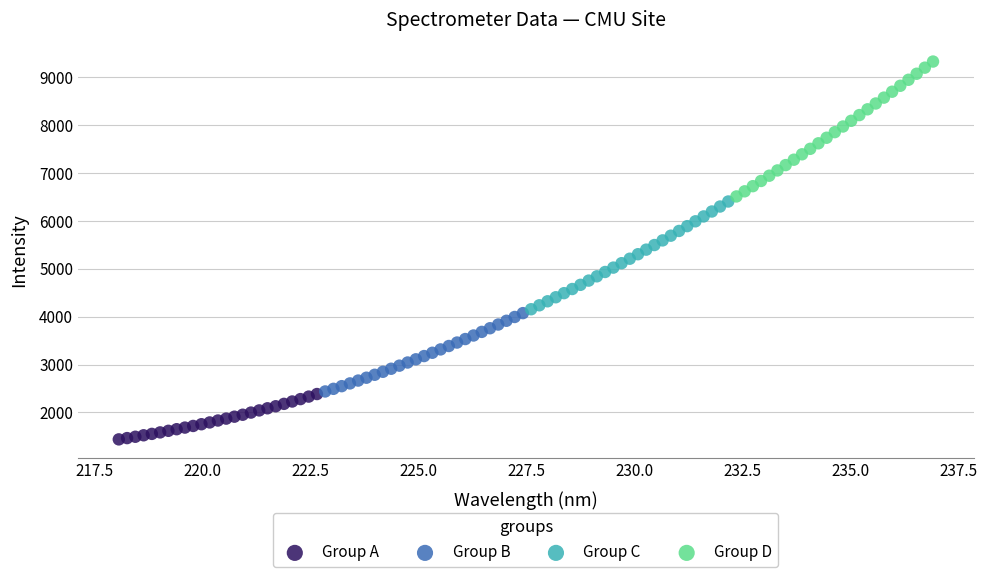

Which series has the widest spread of Y values?

Group D